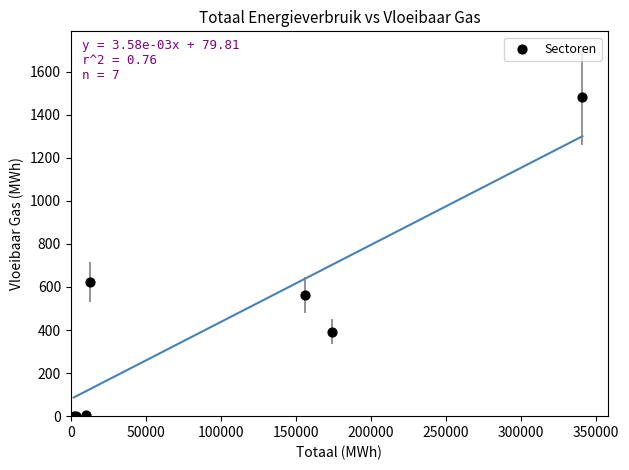

What Y value in the scatter plot is closest to 740?

621.9